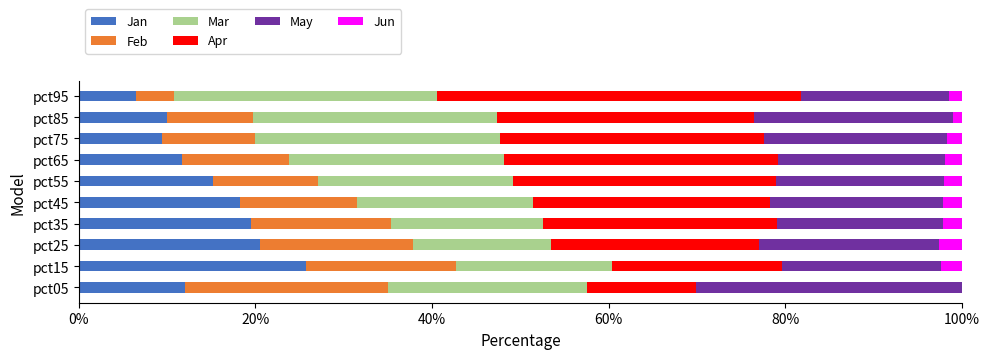

Which category has the highest value in the Jan series?

pct15